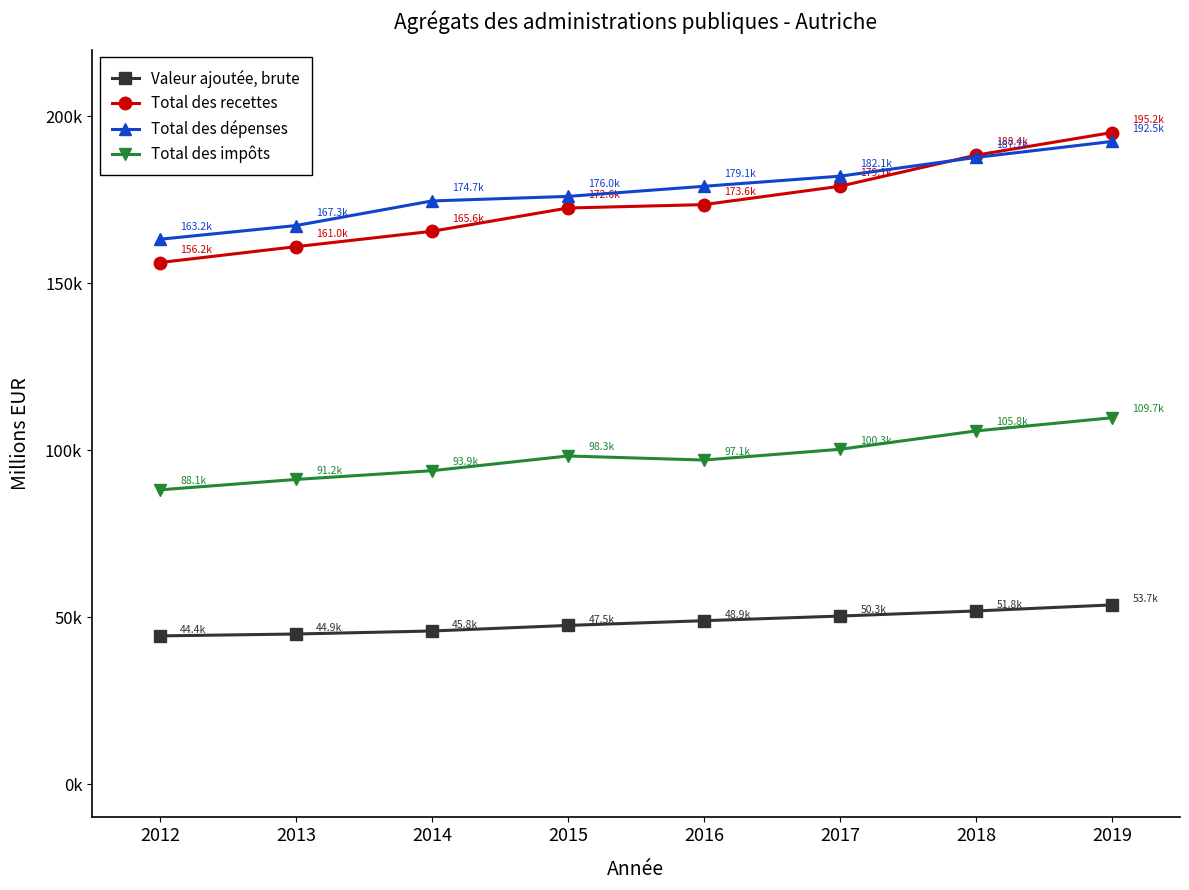

Rank the series at 2018 from highest to lowest value.

Total des recettes, Total des dépenses, Total des impôts, Valeur ajoutée, brute